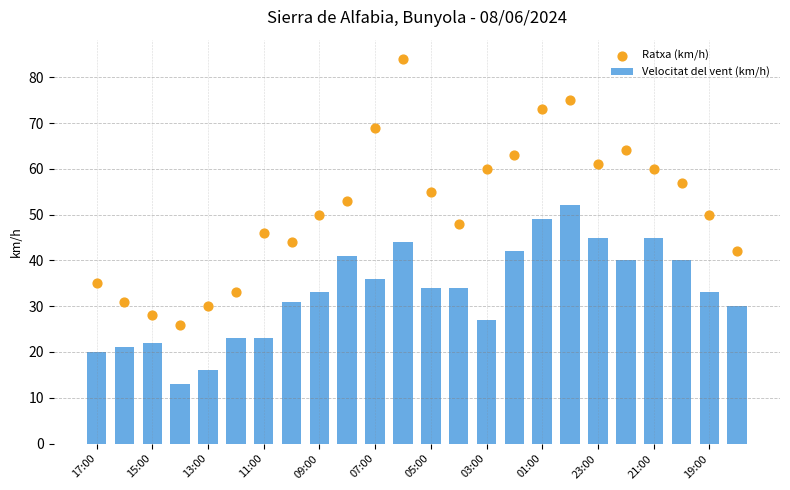

What is the difference between the second highest and minimum values in the Velocitat del vent (km/h) series?

36